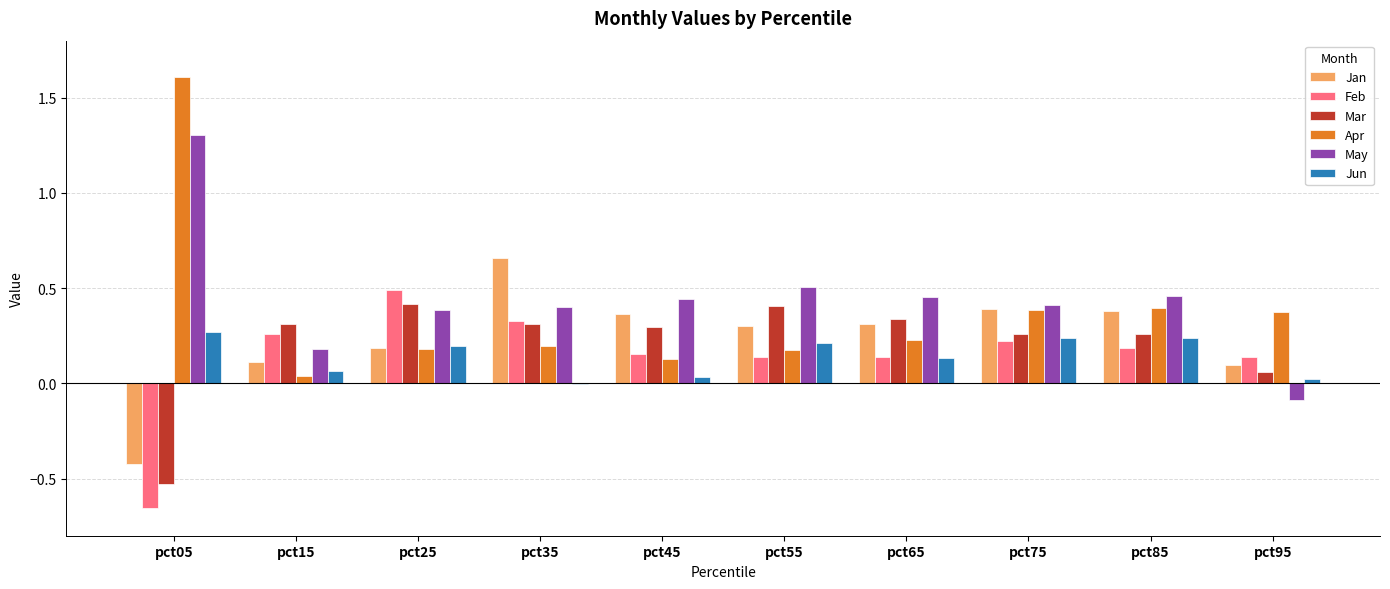

The Mar series shows -0.2 at pct05. True or false?

False